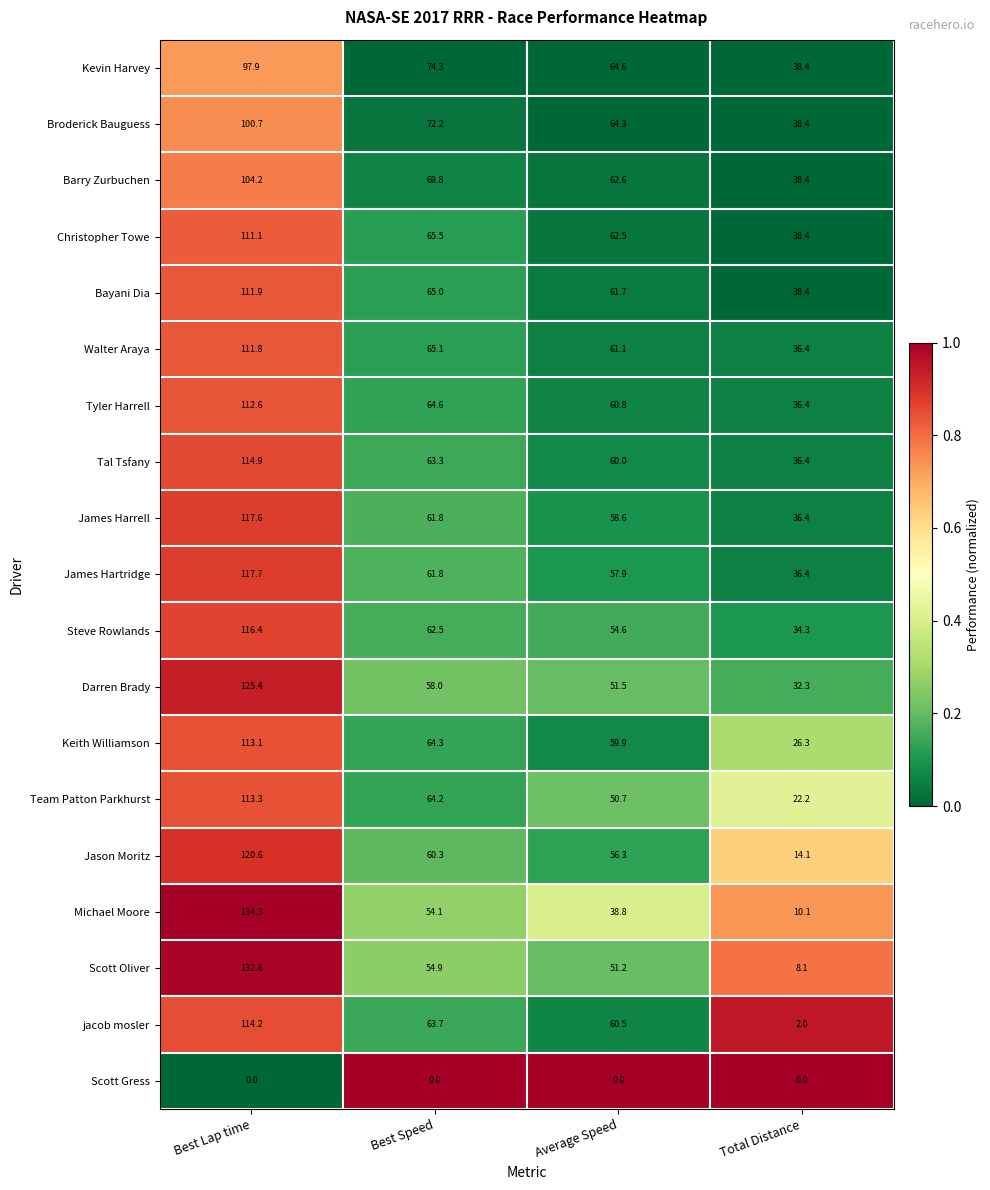

Which category has the highest value across all series?

Best Lap time